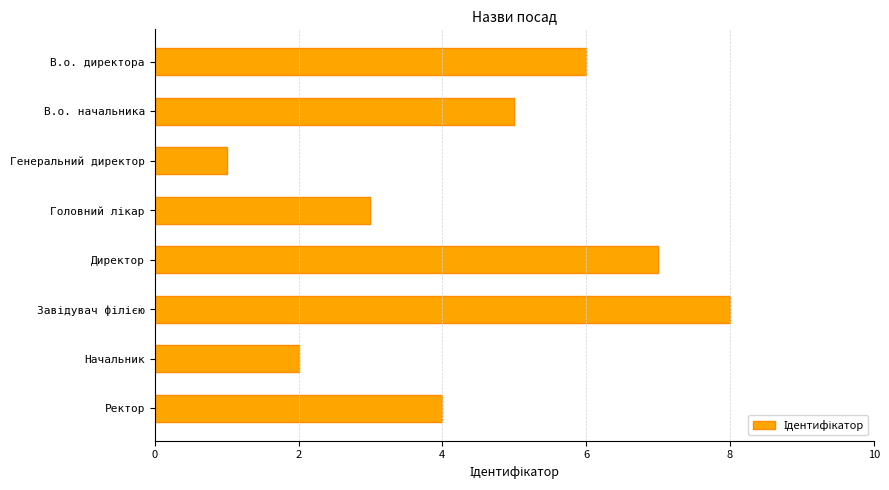

What position from the top is Ректор?

8